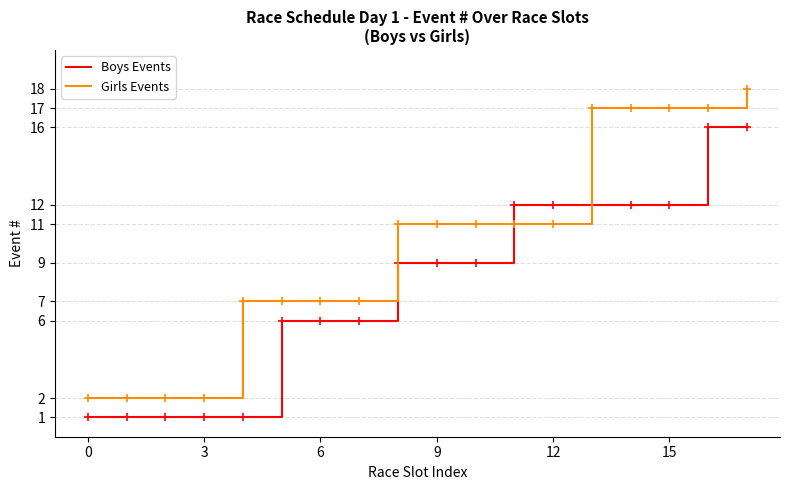

Which series has the largest range (max minus min)?

Girls Events